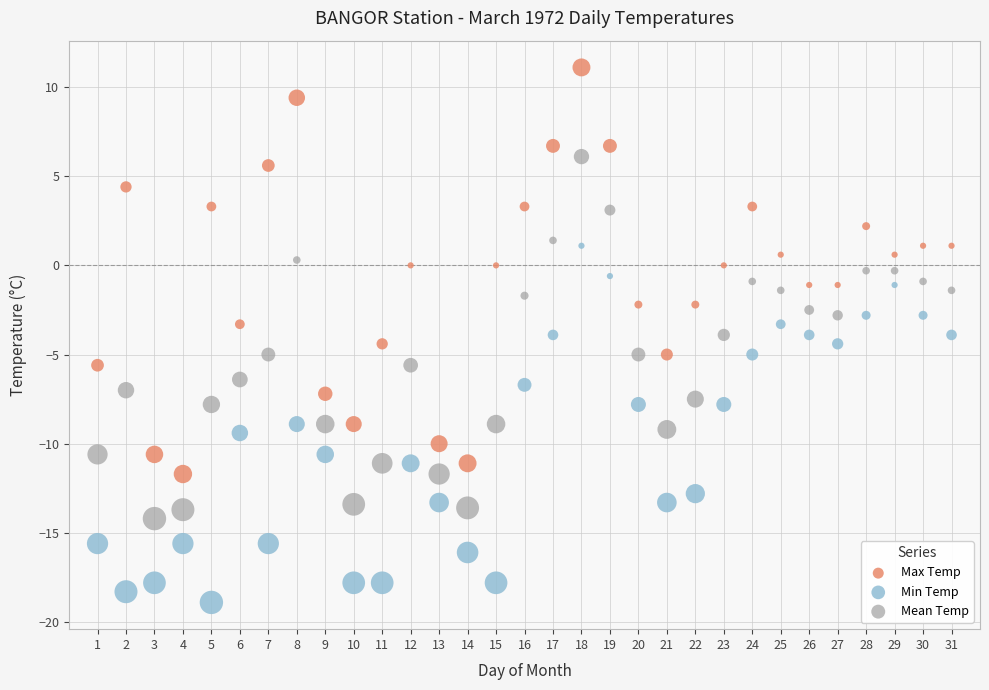

Which series reaches the maximum Y coordinate?

Max Temp